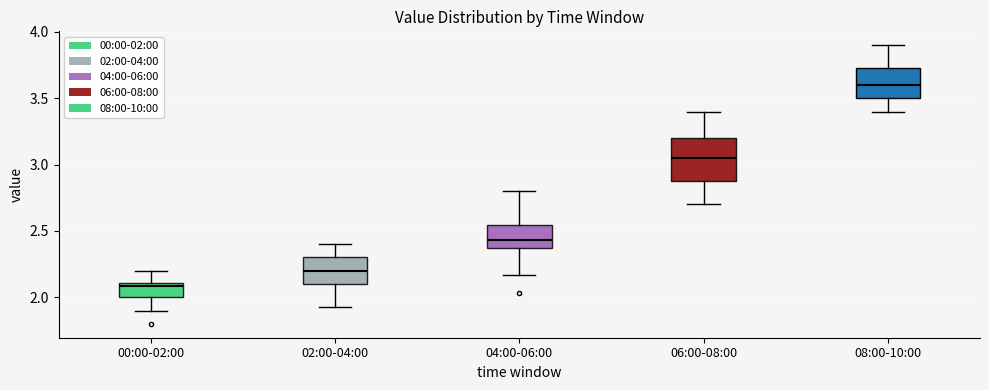

Reading left to right, read every box against the y-axis: the position of its median line, the range the box covers, and the ends of its whiskers. The values are not printed on the chart, so give them approximately, as read against the axis.

00:00-02:00: median 2.10 (just below the box's upper edge), box 2.00 to 2.10, whiskers 1.90 to 2.20
02:00-04:00: median 2.20, box 2.10 to 2.30, whiskers 1.95 to 2.40
04:00-06:00: median 2.45, box 2.40 to 2.55, whiskers 2.15 to 2.80
06:00-08:00: median 3.05, box 2.90 to 3.20, whiskers 2.70 to 3.40
08:00-10:00: median 3.60, box 3.50 to 3.75, whiskers 3.40 to 3.90